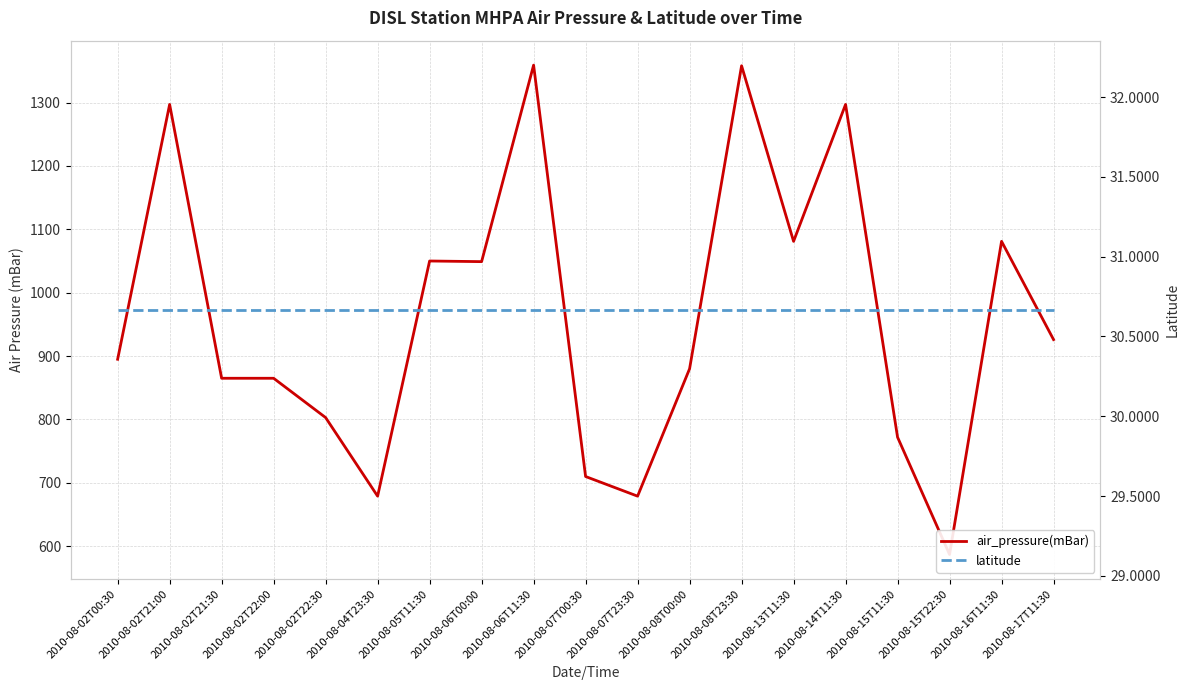

Rank the categories by latitude value from highest to lowest.

2010-08-02T00:30, 2010-08-02T21:00, 2010-08-02T21:30, 2010-08-02T22:00, 2010-08-02T22:30, 2010-08-04T23:30, 2010-08-05T11:30, 2010-08-06T00:00, 2010-08-06T11:30, 2010-08-07T00:30, 2010-08-07T23:30, 2010-08-08T00:00, 2010-08-08T23:30, 2010-08-13T11:30, 2010-08-14T11:30, 2010-08-15T11:30, 2010-08-15T22:30, 2010-08-16T11:30, 2010-08-17T11:30